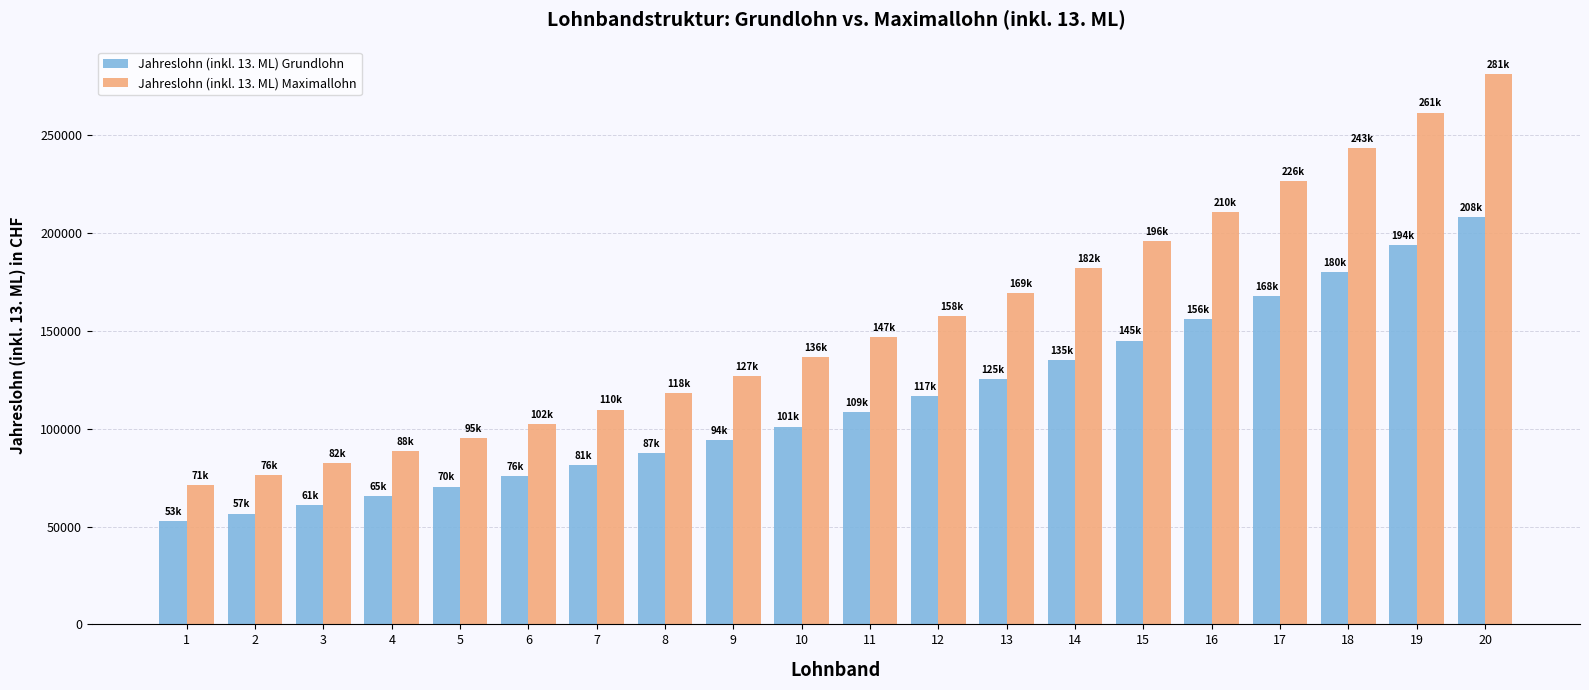

At which label does Jahreslohn (inkl. 13. ML) Maximallohn first exceed 146593?

11